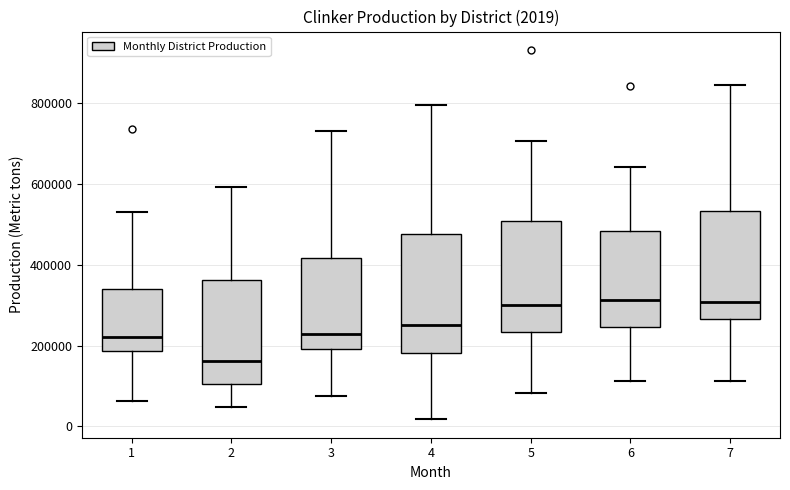

Which box has the lowest median line?

2